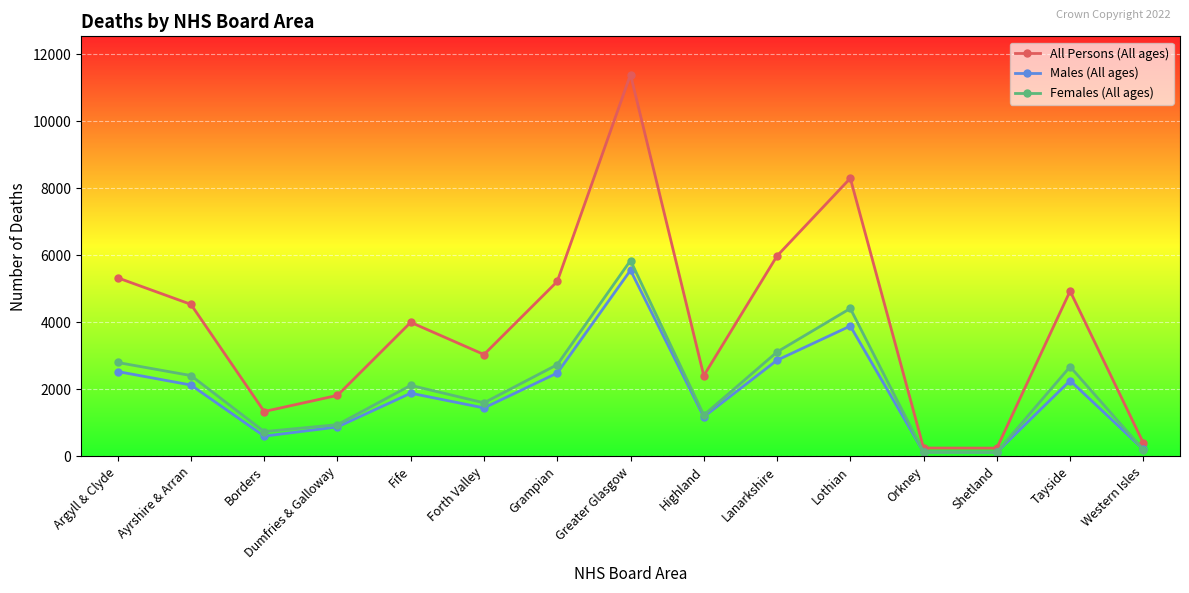

Which series changed the most between Grampian and Western Isles?

All Persons (All ages)